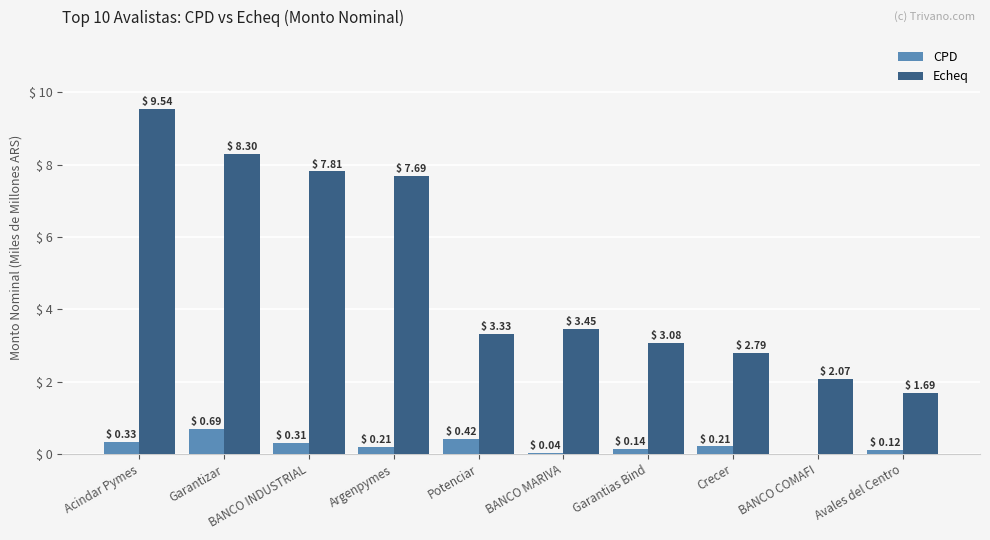

Which series has the largest total across all categories?

Echeq